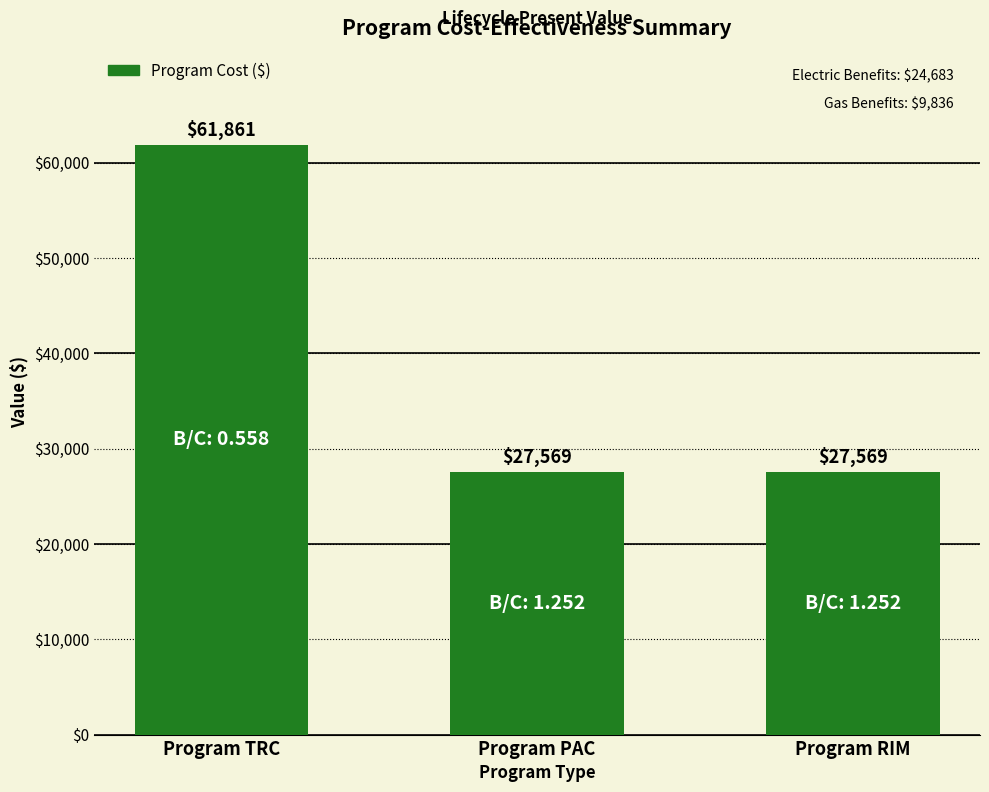

What is the value of the 1st bar from the left?

61861.3